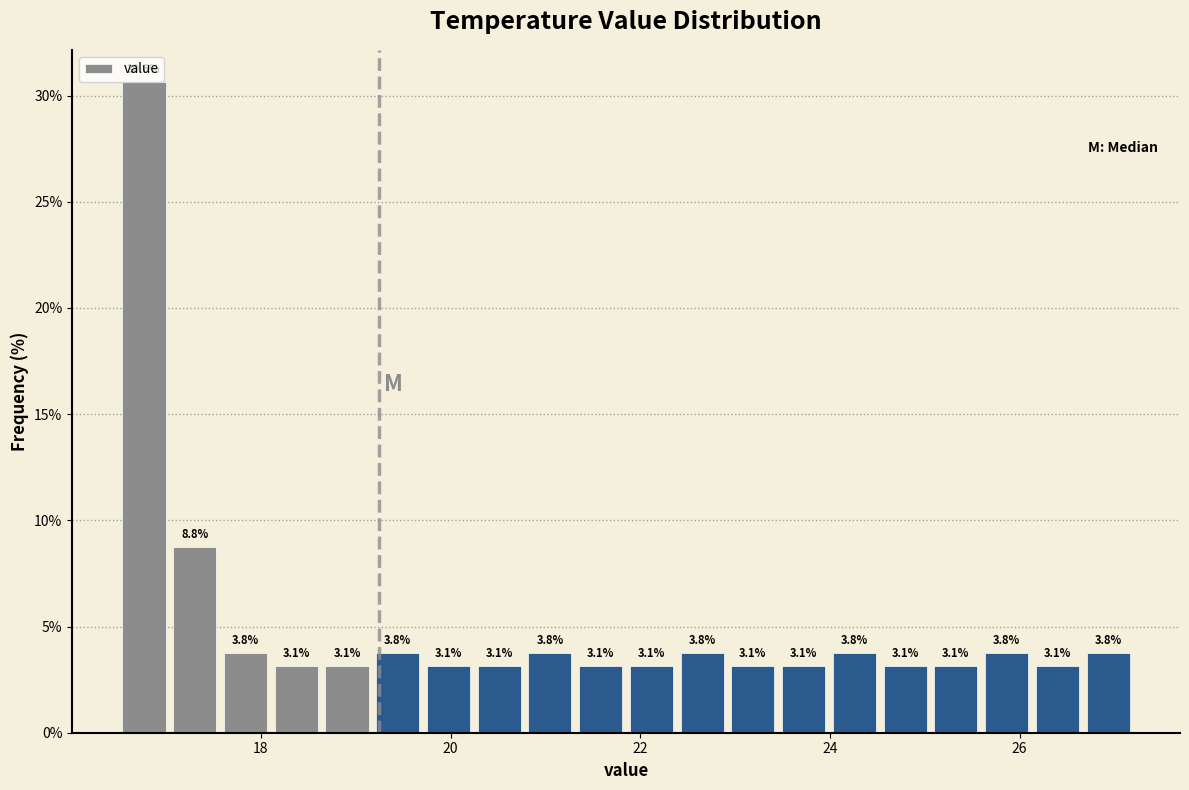

Around what value on the x-axis is the tallest bar? Give the approximate position of its centre, as read against the axis.

16.8